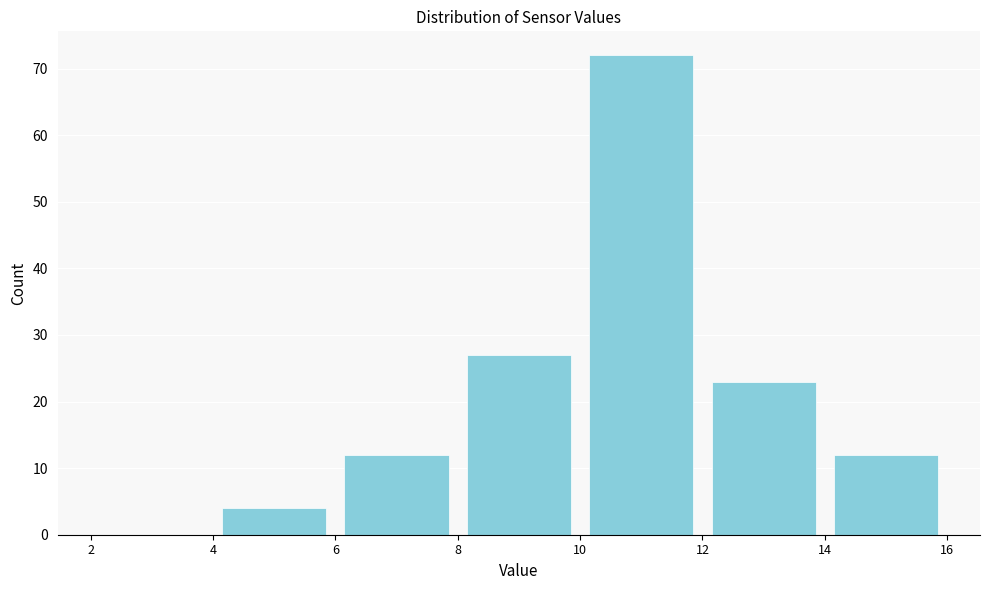

What is the height of the bar covering 14 to 16 on the x-axis? The values are not printed on the chart, so give them approximately, as read against the axis.

12